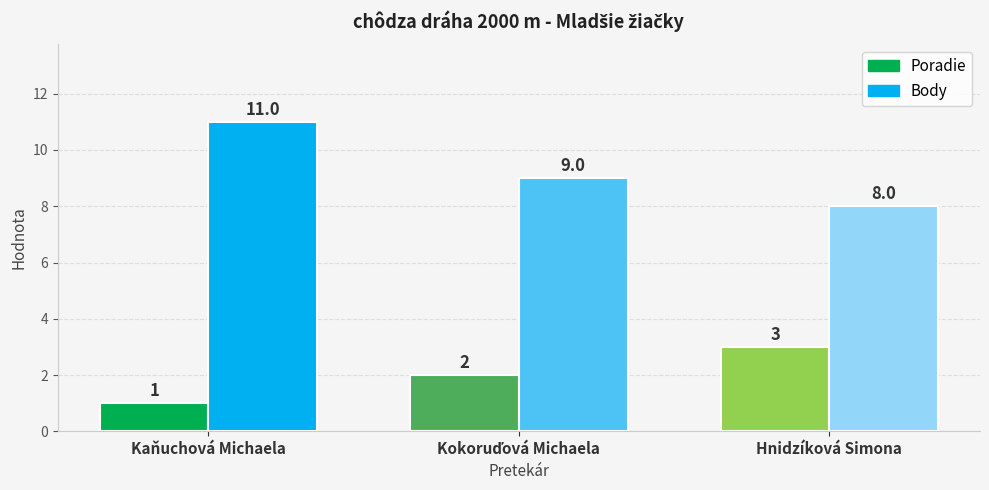

At which category is the sum across all series the highest?

Kaňuchová Michaela